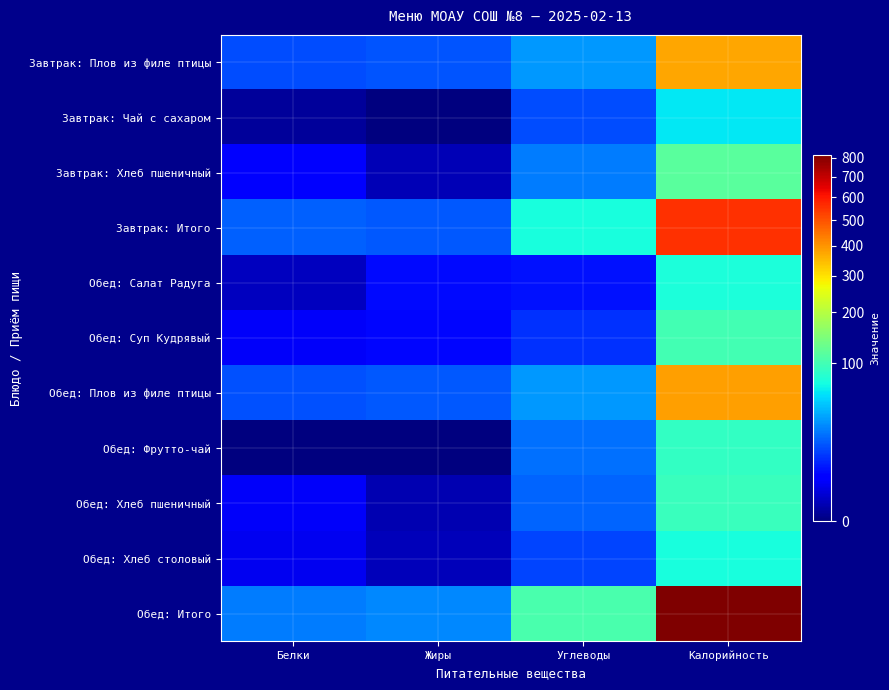

Reading right to left, extract all data points from this chart.

Завтрак: Плов из филе птицы: Калорийность=375.5	Углеводы=32.6	Жиры=16.4	Белки=15.1
Завтрак: Чай с сахаром: Калорийность=60.0	Углеводы=15.0	Жиры=0.0	Белки=0.1
Завтрак: Хлеб пшеничный: Калорийность=117.5	Углеводы=24.6	Жиры=0.4	Белки=3.8
Завтрак: Итого: Калорийность=553.0	Углеводы=72.2	Жиры=16.8	Белки=18.9
Обед: Салат Радуга: Калорийность=75.5	Углеводы=6.3	Жиры=5.3	Белки=0.6
Обед: Суп Кудрявый: Калорийность=99.4	Углеводы=10.5	Жиры=5.0	Белки=3.0
Обед: Плов из филе птицы: Калорийность=385.2	Углеводы=33.0	Жиры=17.1	Белки=15.3
Обед: Фрутто-чай: Калорийность=89.6	Углеводы=22.4	Жиры=0.0	Белки=0.0
Обед: Хлеб пшеничный: Калорийность=94.0	Углеводы=19.7	Жиры=0.3	Белки=3.0
Обед: Хлеб столовый: Калорийность=72.4	Углеводы=13.6	Жиры=0.5	Белки=2.6
Обед: Итого: Калорийность=816.1	Углеводы=105.5	Жиры=28.2	Белки=24.6